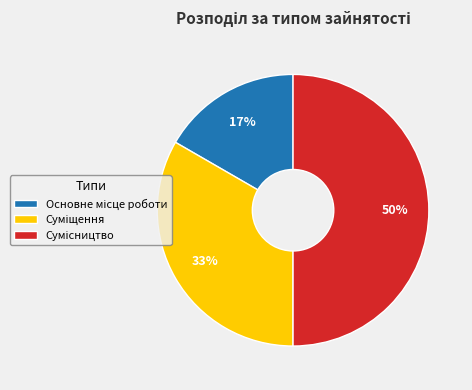

To the nearest percent, what is the average slice percentage?

33%